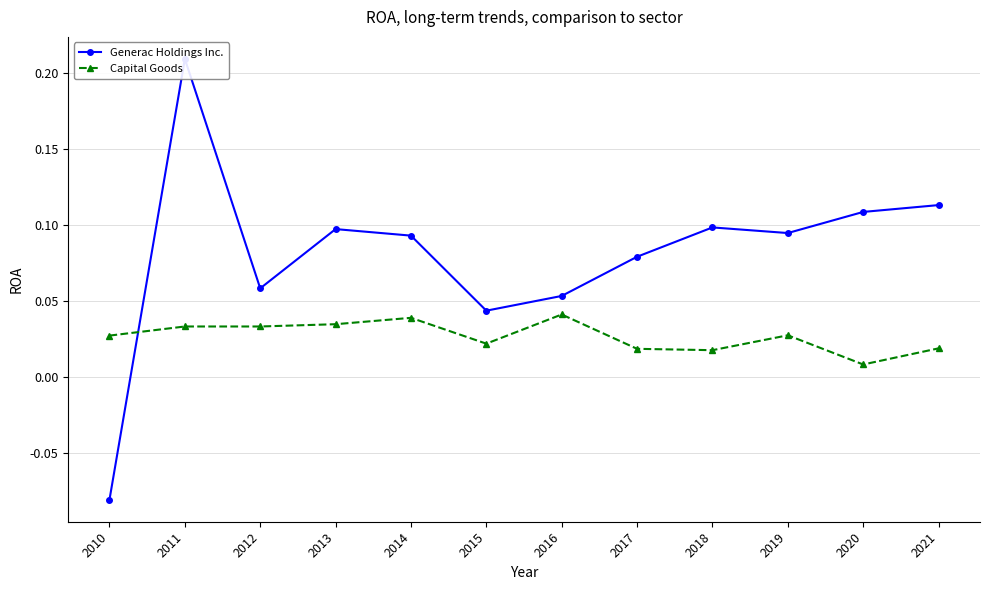

At which label is Capital Goods closest to 0?

2020